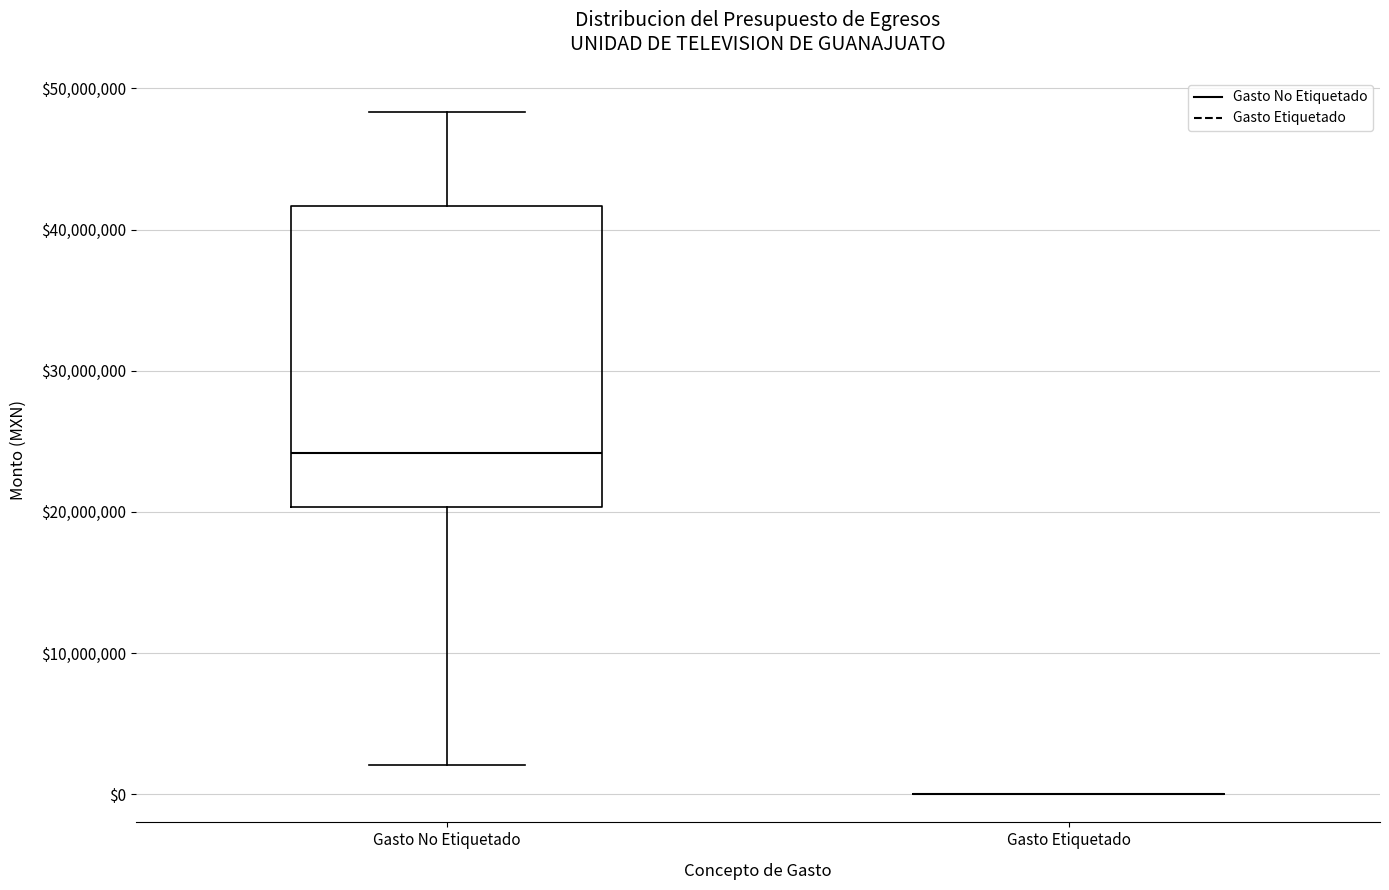

Reading left to right, read every box against the y-axis: the position of its median line, the range the box covers, and the ends of its whiskers. The values are not printed on the chart, so give them approximately, as read against the axis.

Gasto No Etiquetado: median 24000000, box 20000000 to 42000000, whiskers 2000000 to 48000000
Gasto Etiquetado: box collapsed to a line at 0, whiskers 0 to 0